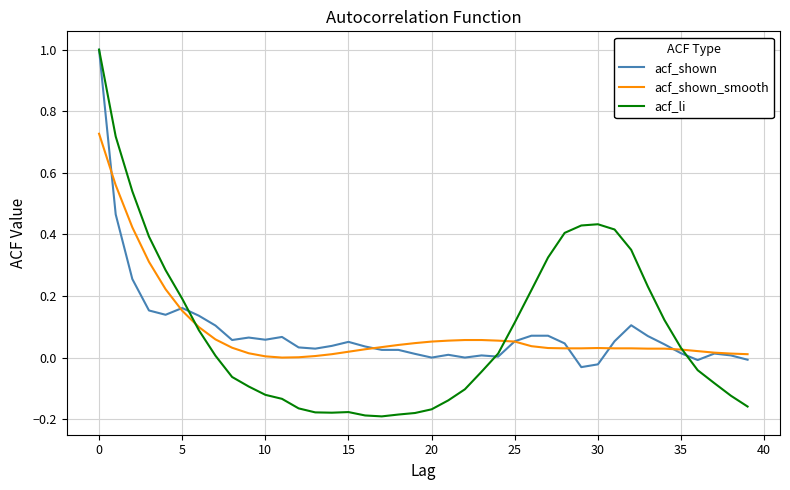

How many values in acf_li are above zero?

20